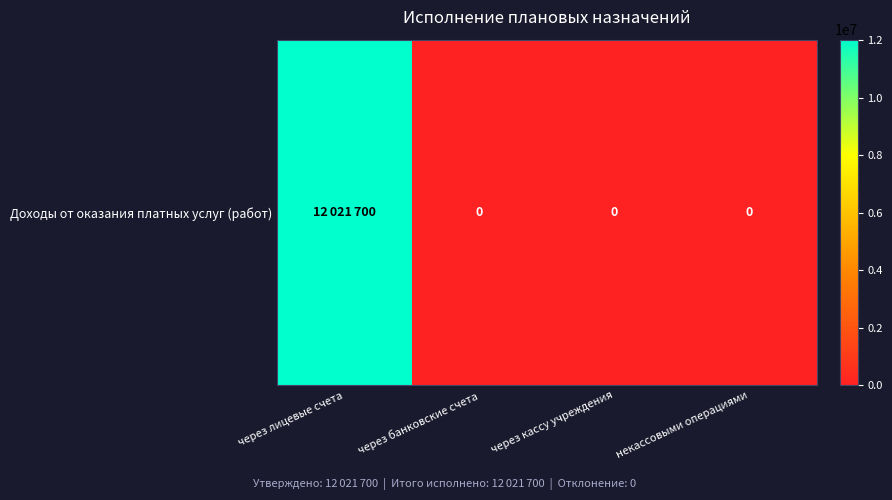

Reading right to left, extract all data points from this chart.

0	0	0	12021700